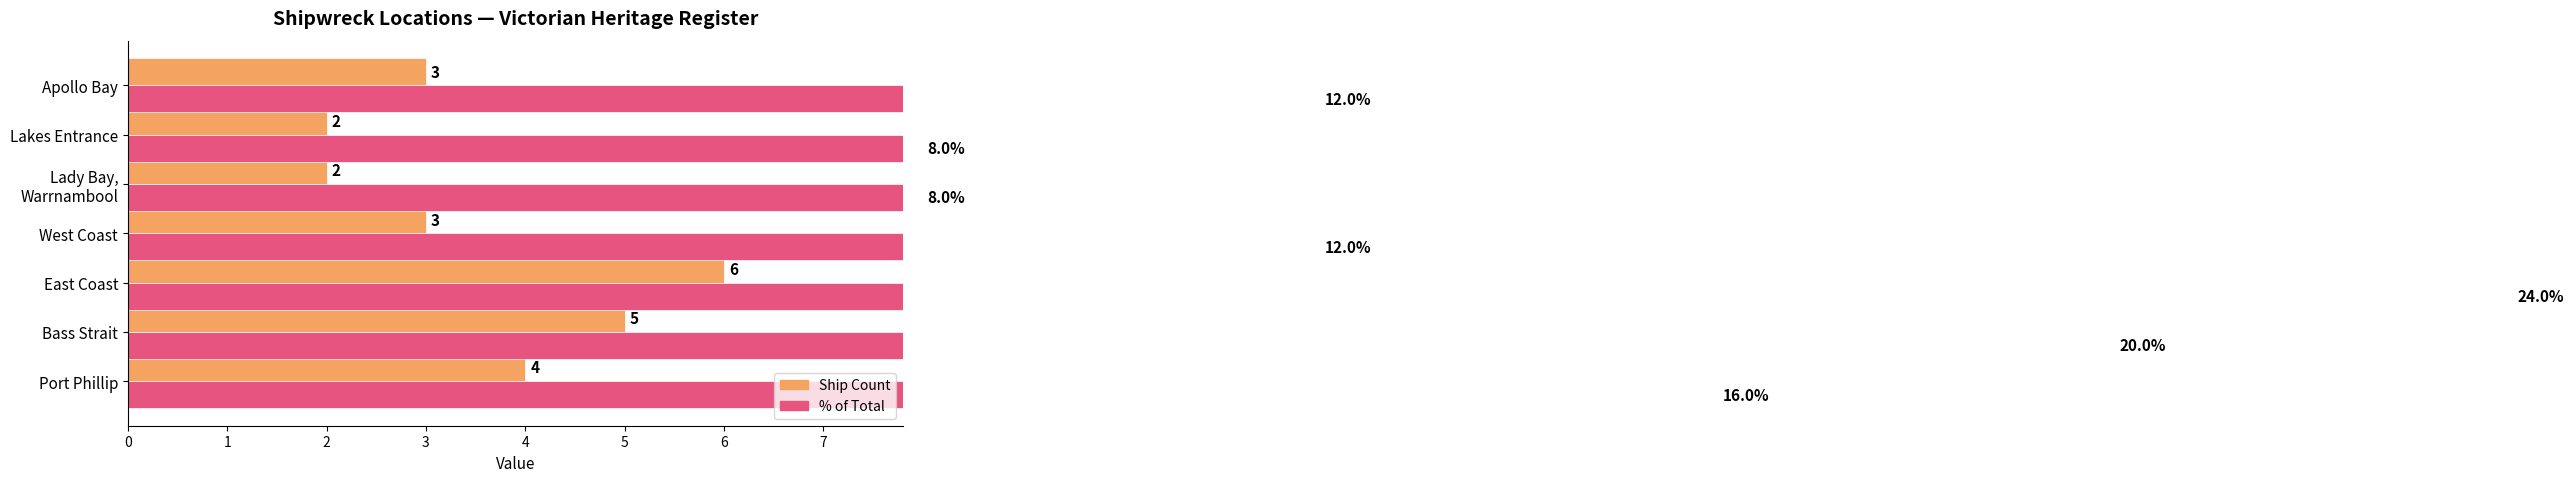

How many categories are shown in the chart?

7